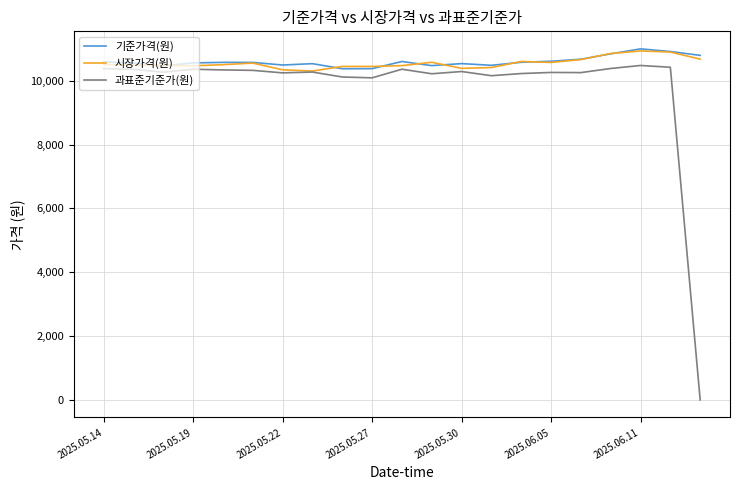

What is the difference between the second highest and minimum values in the 기준가격(원) series?

540.0